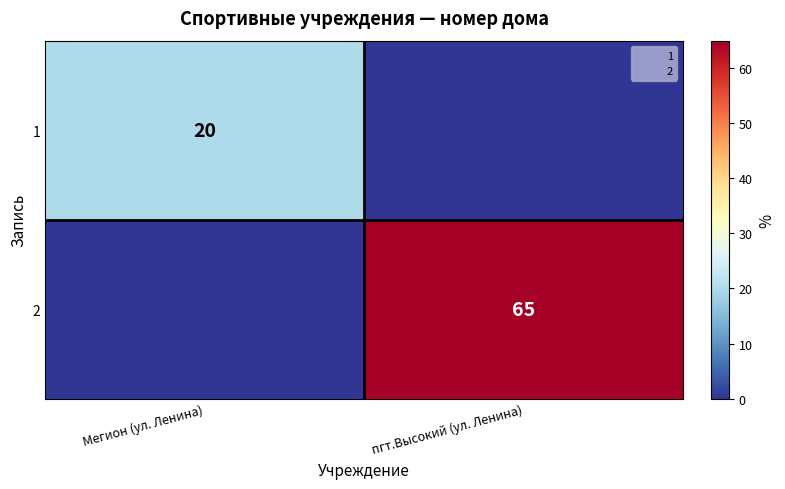

The 2 series shows 39 at пгт.Высокий (ул. Ленина). True or false?

False